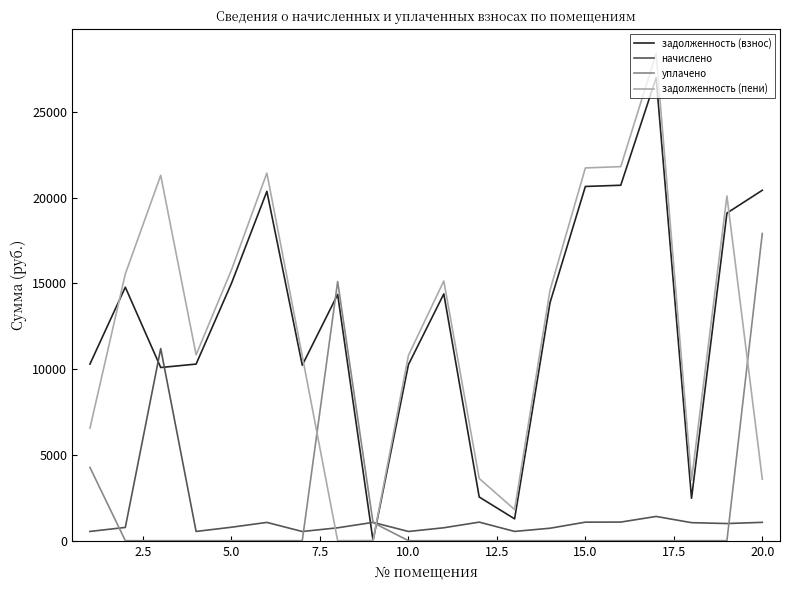

After their last crossing, which series has the higher values: задолженность (взнос) or уплачено?

задолженность (взнос)